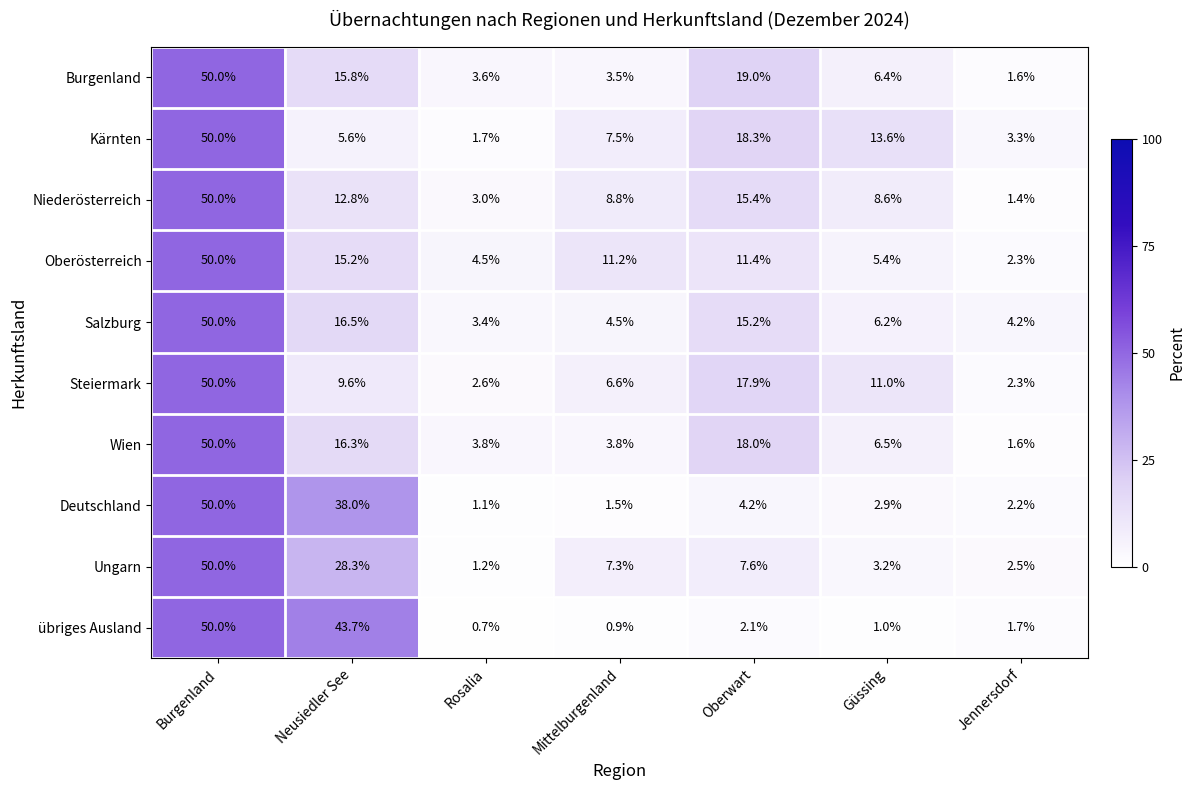

Rank the series at Mittelburgenland from highest to lowest value.

Oberösterreich, Niederösterreich, Kärnten, Ungarn, Steiermark, Salzburg, Wien, Burgenland, Deutschland, übriges Ausland